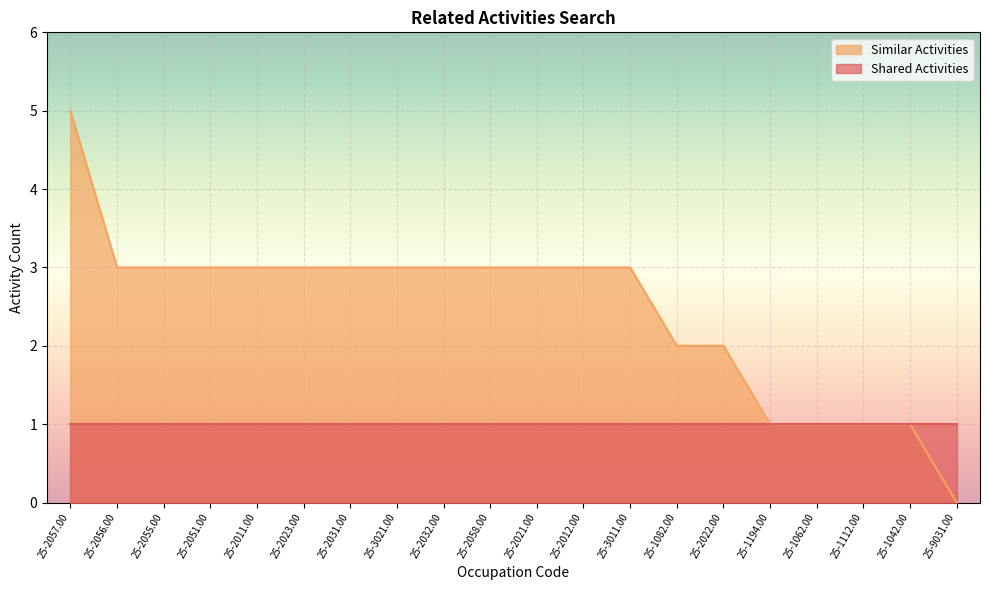

How many distinct data groups are displayed?

2